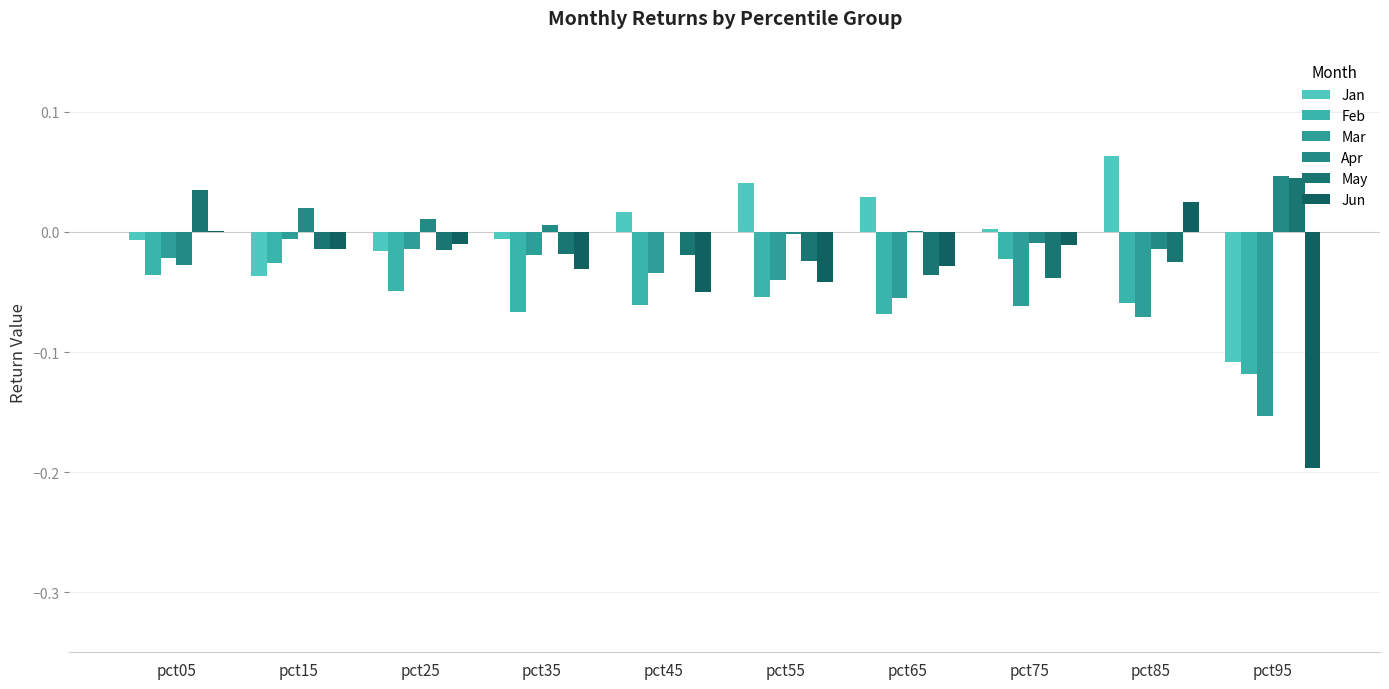

What is the sum of all Mar values?

-0.5